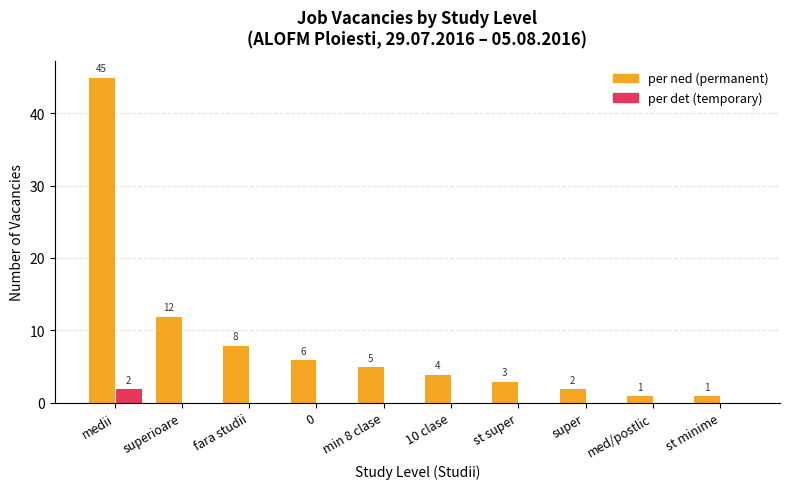

Which label corresponds to the largest value in the chart?

medii